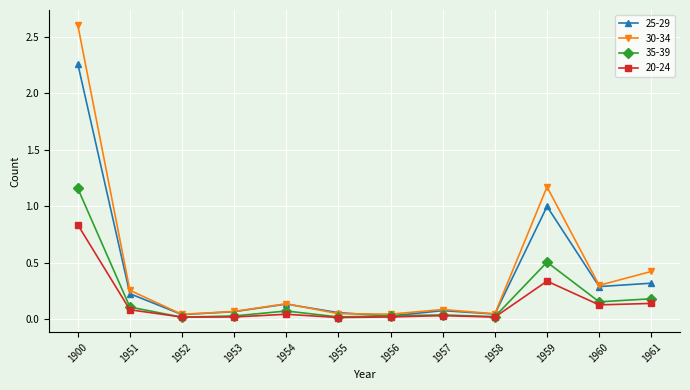

What is the spread (max minus min) of values at 1900?

1.8